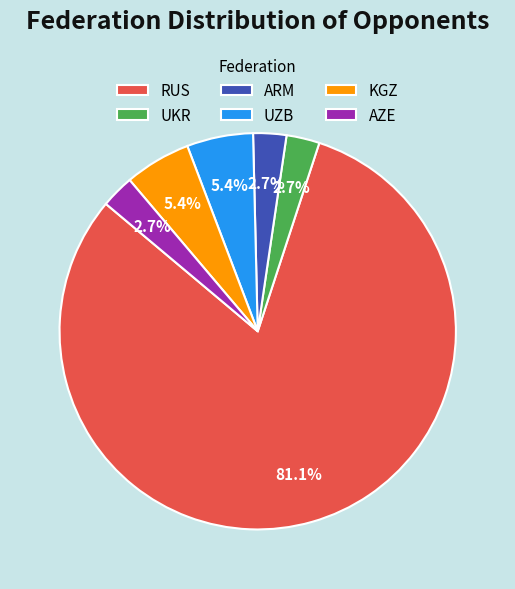

What portion of the pie excludes UKR?

97.3%